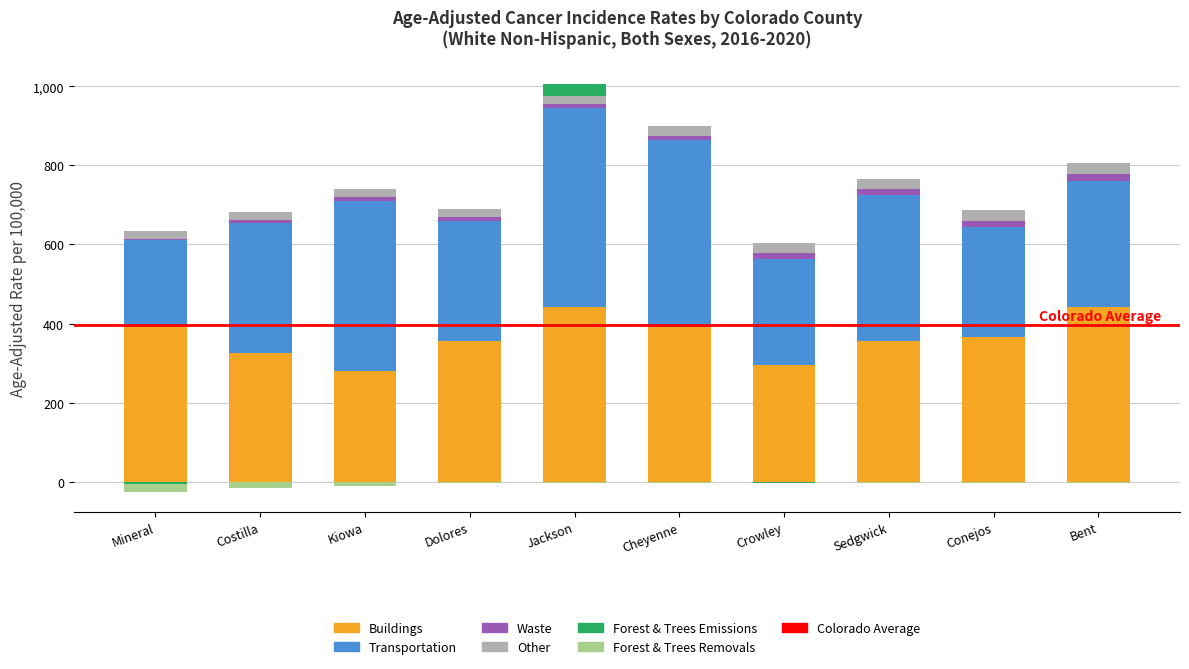

Between Kiowa and Conejos, which series saw the biggest shift?

Transportation